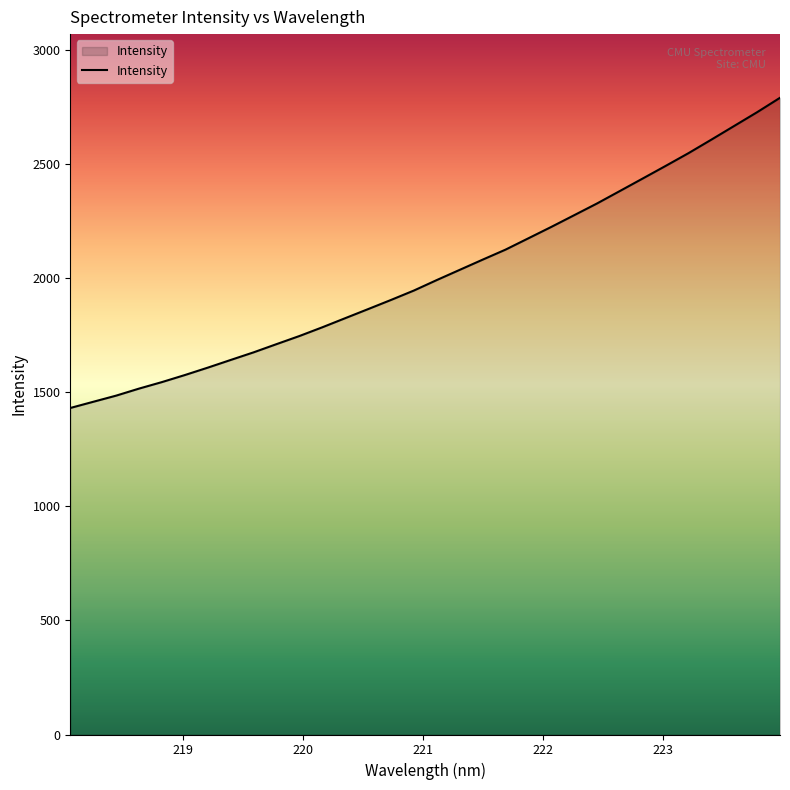

Reading left to right, what are all the values shown in this chart?

1430.9	1458.0	1485.0	1515.9	1544.4	1575.3	1607.7	1641.4	1674.8	1710.7	1746.3	1784.6	1824.5	1864.3	1904.4	1945.7	1991.6	2036.3	2080.9	2124.8	2174.5	2224.4	2275.7	2327.2	2381.8	2436.7	2491.8	2547.8	2607.0	2667.1	2727.2	2790.3